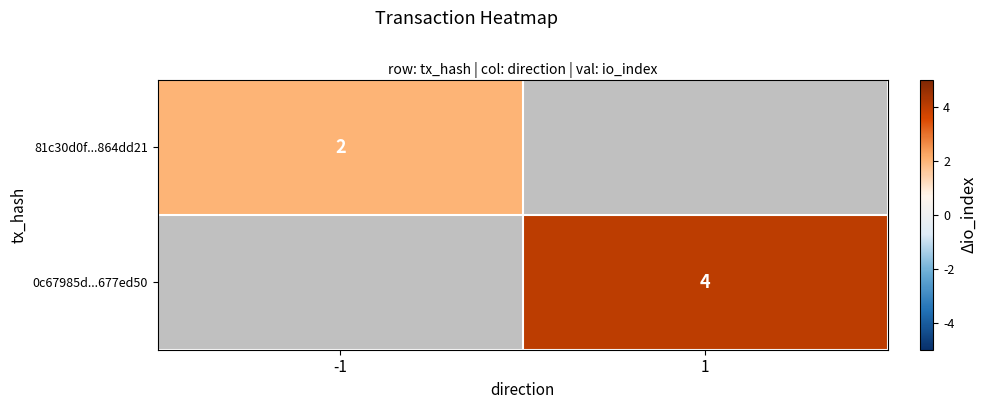

The 0c67985d...677ed50 series shows 6.3 at 1. True or false?

False